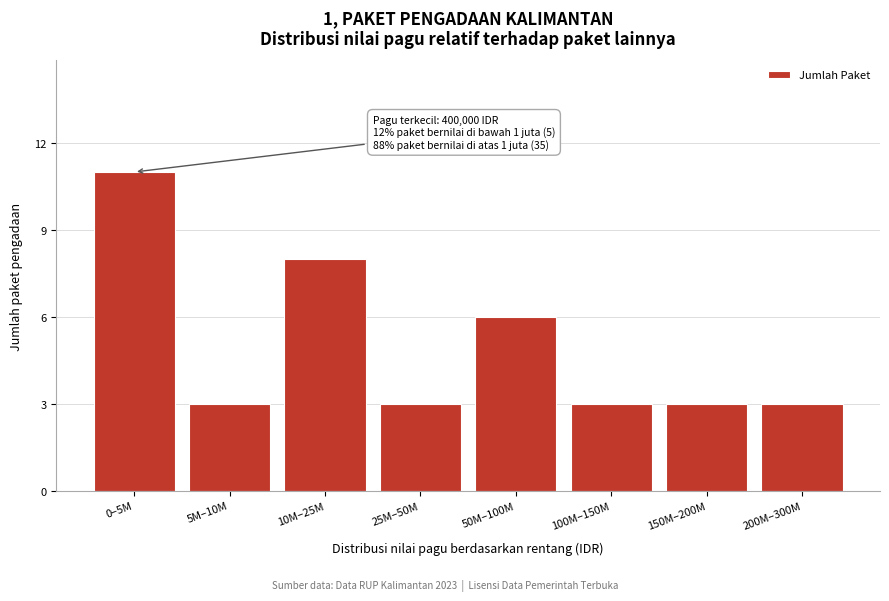

Reading left to right, what are all the values shown in this chart?

0–5M=11	5M–10M=3	10M–25M=8	25M–50M=3	50M–100M=6	100M–150M=3	150M–200M=3	200M–300M=3